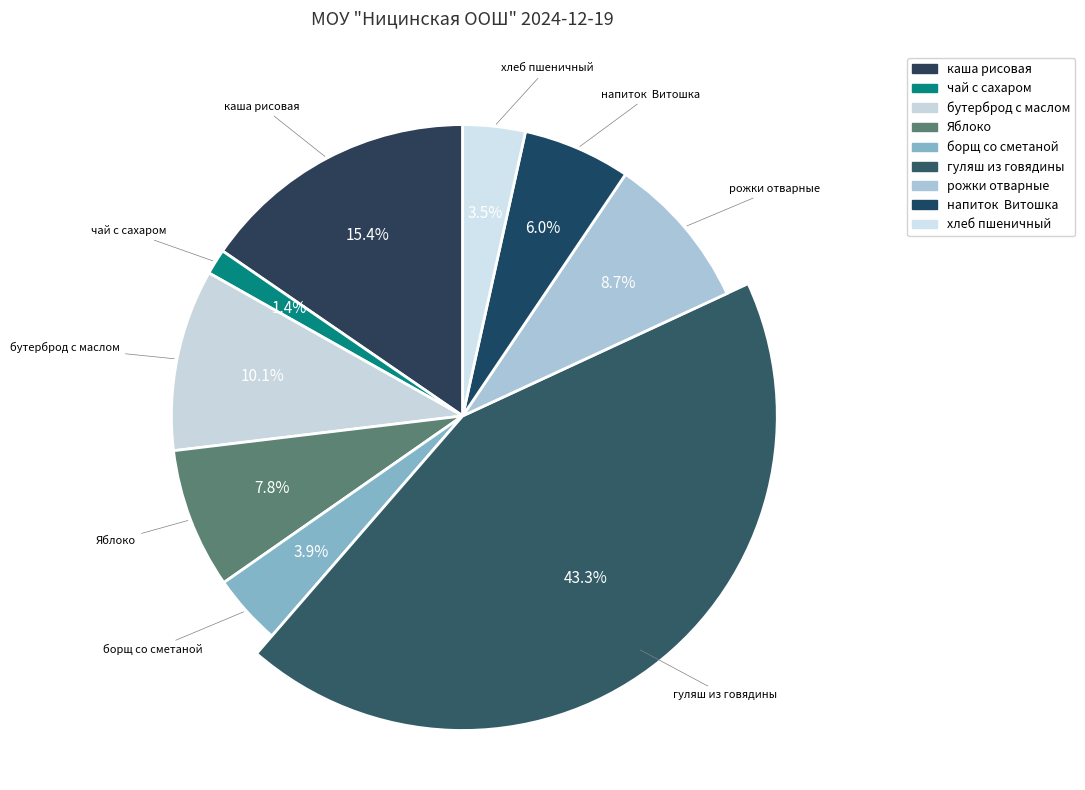

Between бутерброд с маслом and Яблоко, which is larger?

бутерброд с маслом